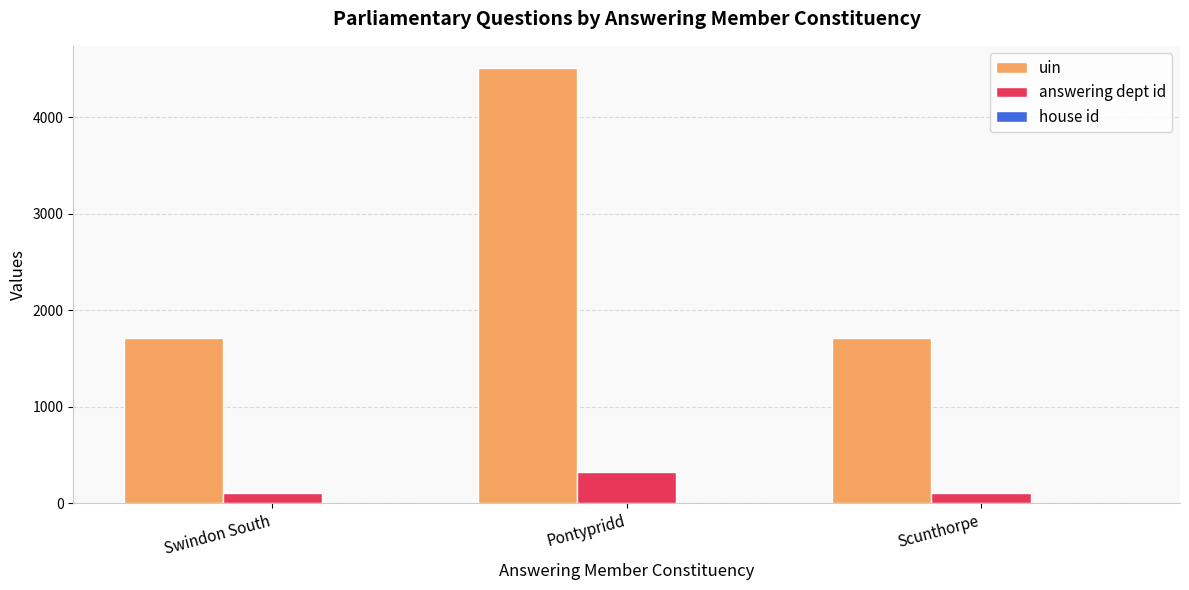

At which category is the sum across all series the highest?

Pontypridd